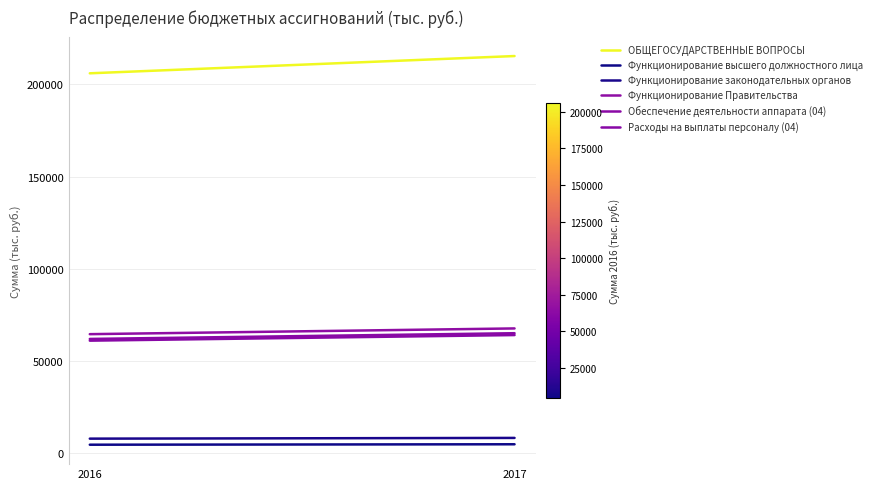

How many values in the ОБЩЕГОСУДАРСТВЕННЫЕ ВОПРОСЫ series are below 215326?

1